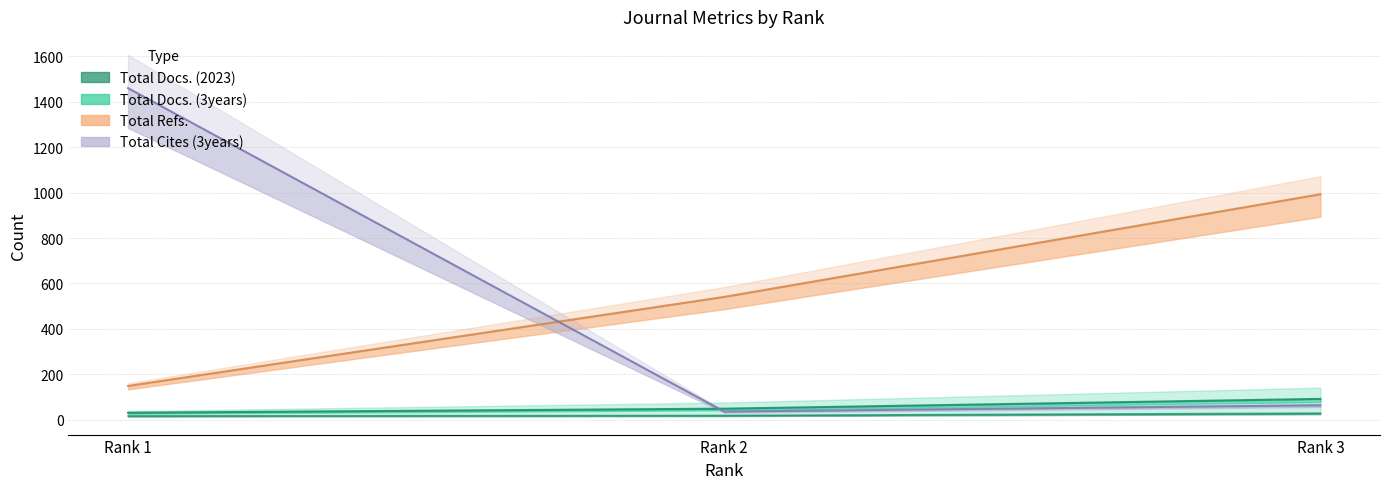

At which label does Total Docs. (3years) first exceed 49?

Rank 3